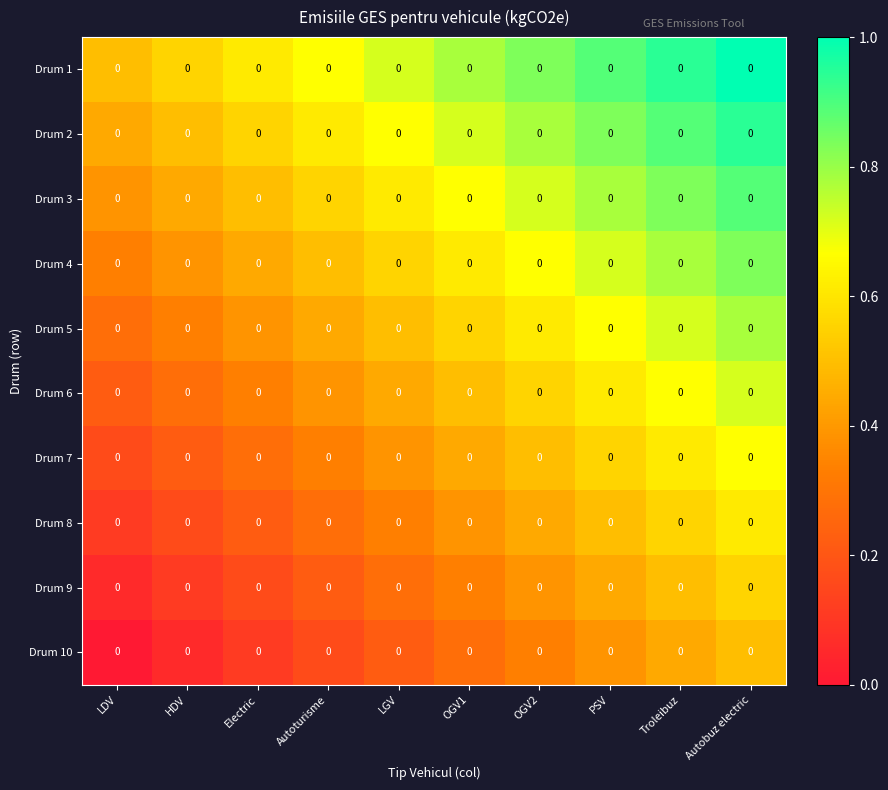

The Drum 1 series shows 0.5 at Autobuz electric. True or false?

False